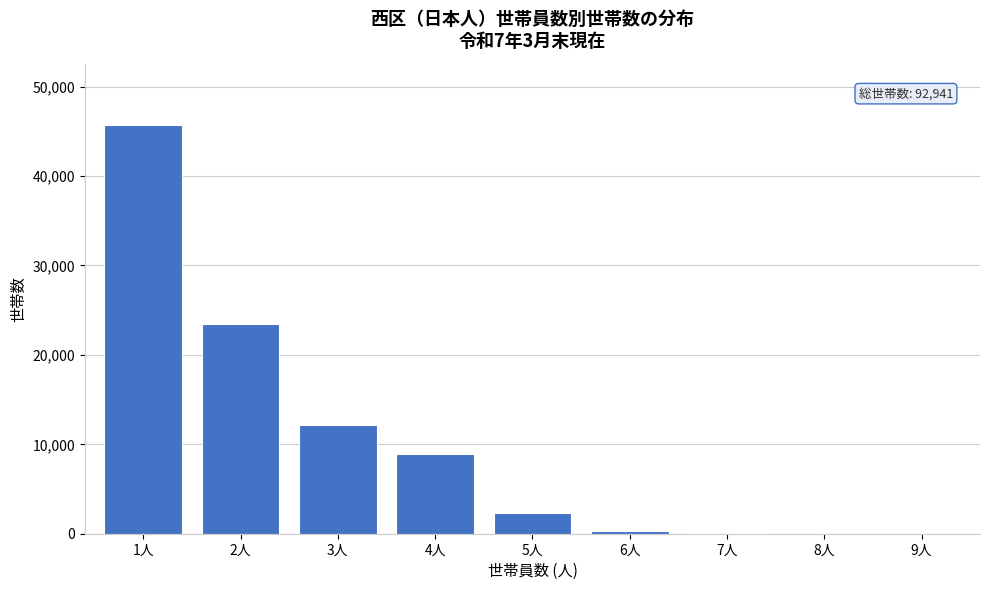

What is the maximum value shown in the chart?

45712